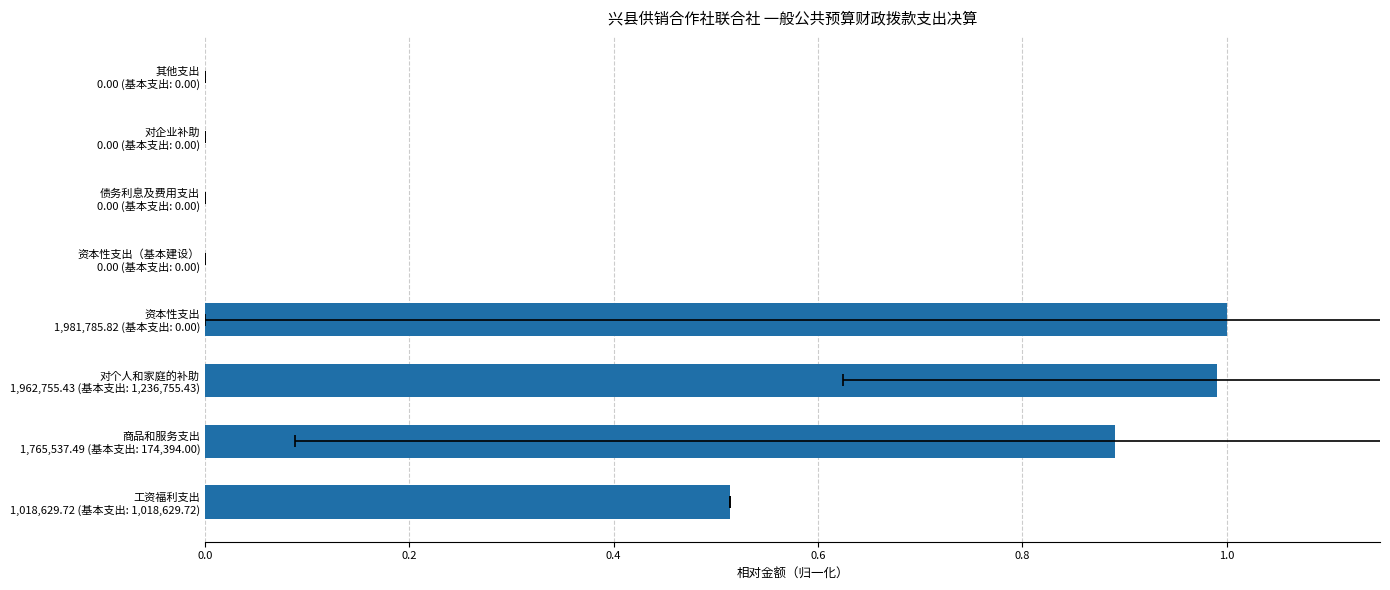

How many bars are there in total?

8